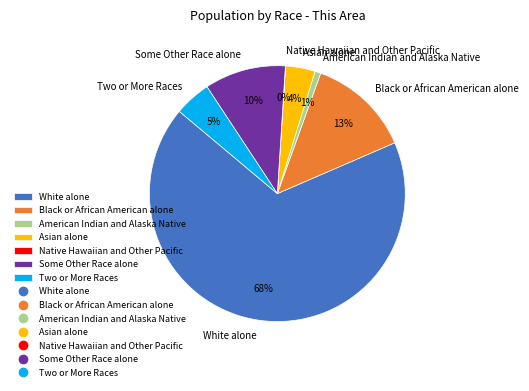

Do Asian alone and White alone together represent more than half of the pie?

Yes